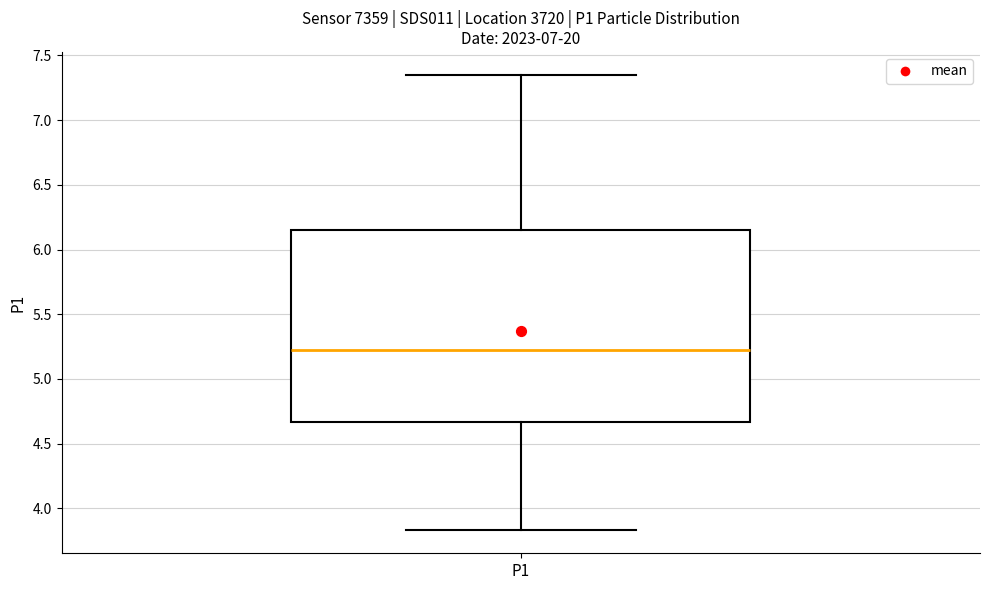

Transcribe this box plot: give where the median line is, the range the box spans, and where the two whiskers end, as read against the y-axis. The values are not printed on the chart, so give them approximately, as read against the axis.

median 5.25, box 4.65 to 6.15, whiskers 3.85 to 7.35